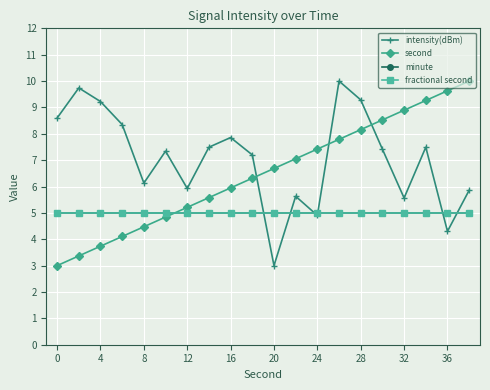

What is the average value of the intensity(dBm) series?

7.1